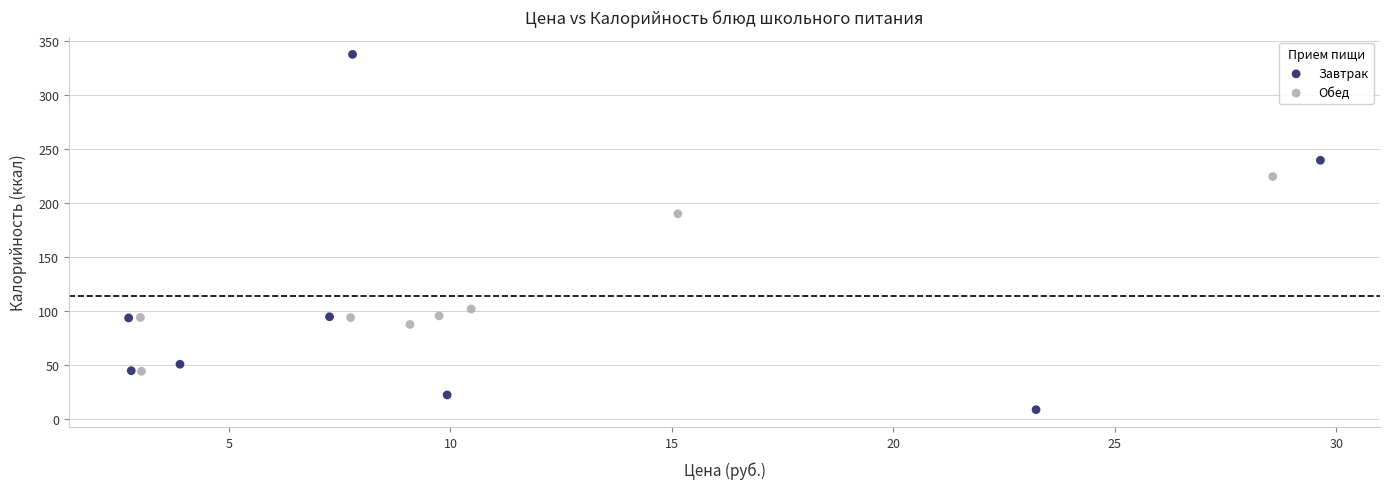

Which series has the widest spread of Y values?

Завтрак